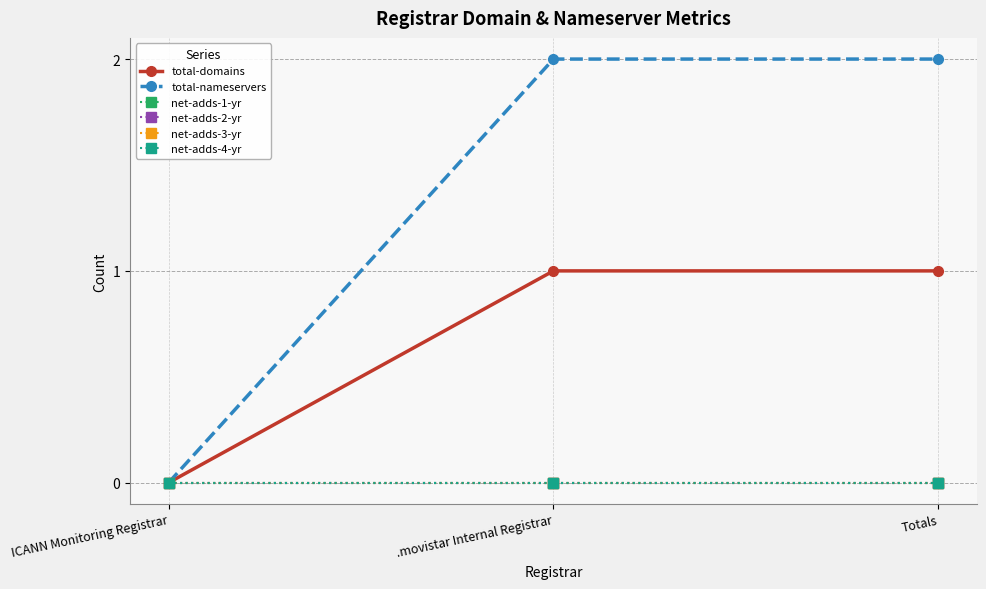

Which category has the highest value in the net-adds-3-yr series?

ICANN Monitoring Registrar